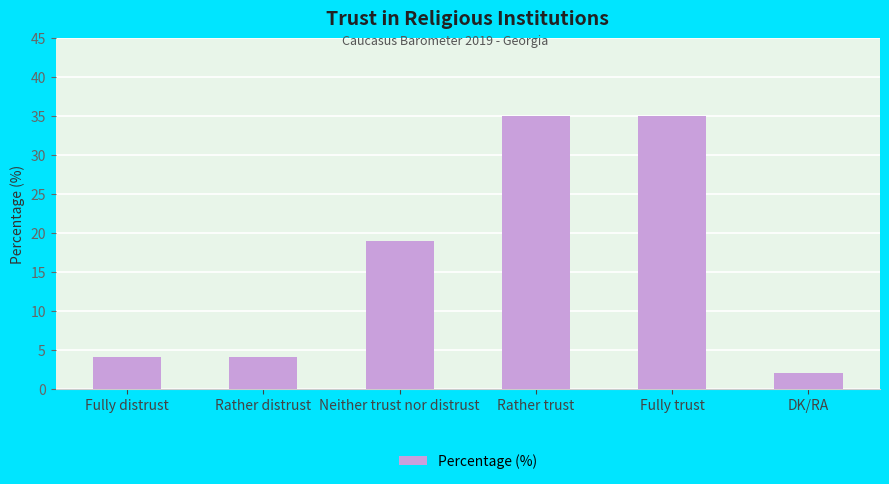

What is the label of the 3rd bar from the right?

Rather trust